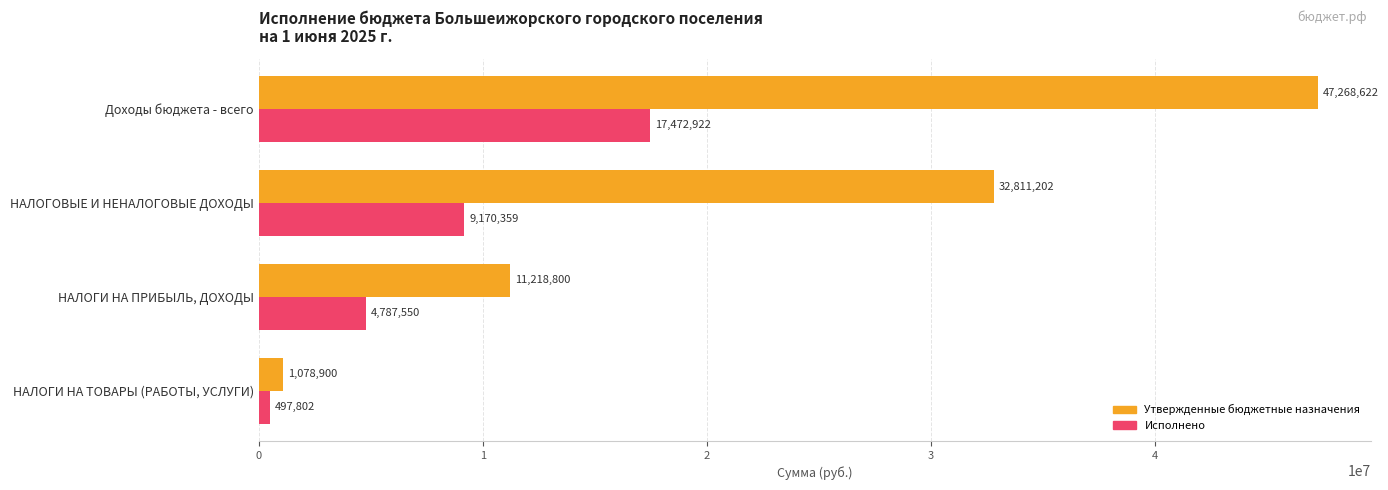

What is the approximate value of Утвержденные бюджетные назначения at НАЛОГИ НА ПРИБЫЛЬ, ДОХОДЫ?

11218800.0